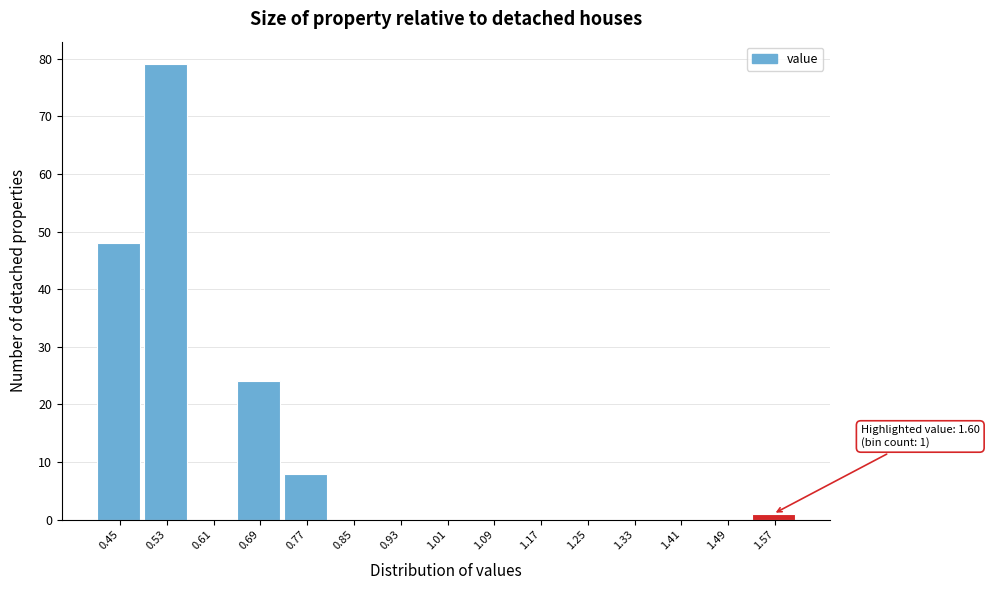

Reading left to right, transcribe all the data shown in this chart.

0.45=48	0.53=79	0.61=0	0.69=24	0.77=8	0.85=0	0.93=0	1.01=0	1.09=0	1.17=0	1.25=0	1.33=0	1.41=0	1.49=0	1.57=1